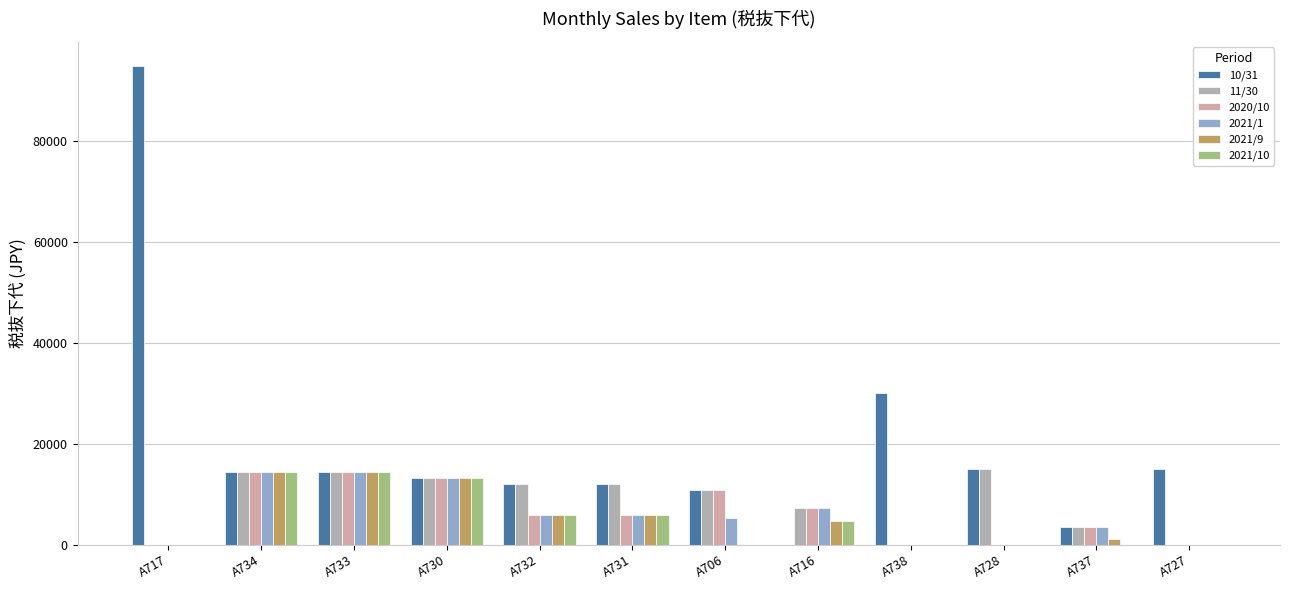

Where is 10/31 nearest to the value 47500?

A738